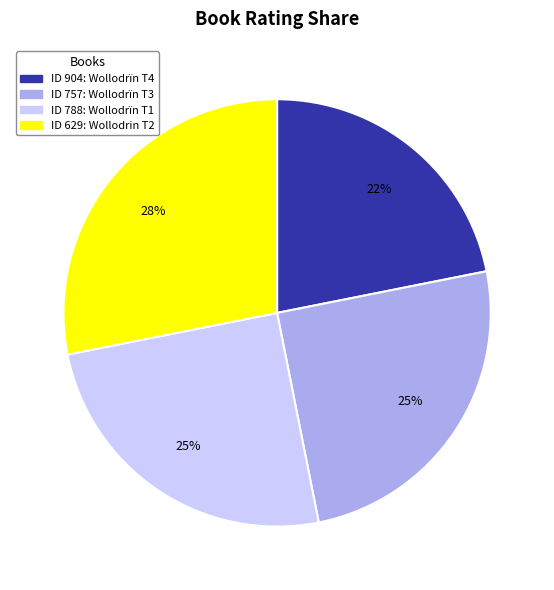

Is there a majority slice in this chart?

No